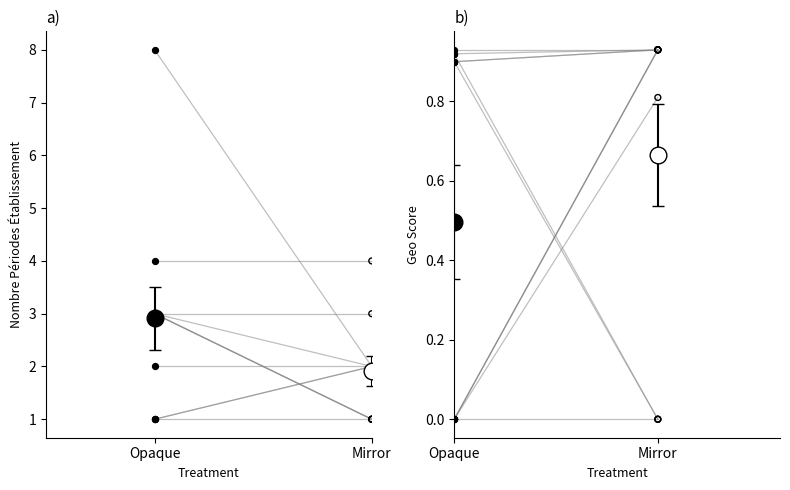

Which series has the largest Y range (max minus min)?

Opaque individual